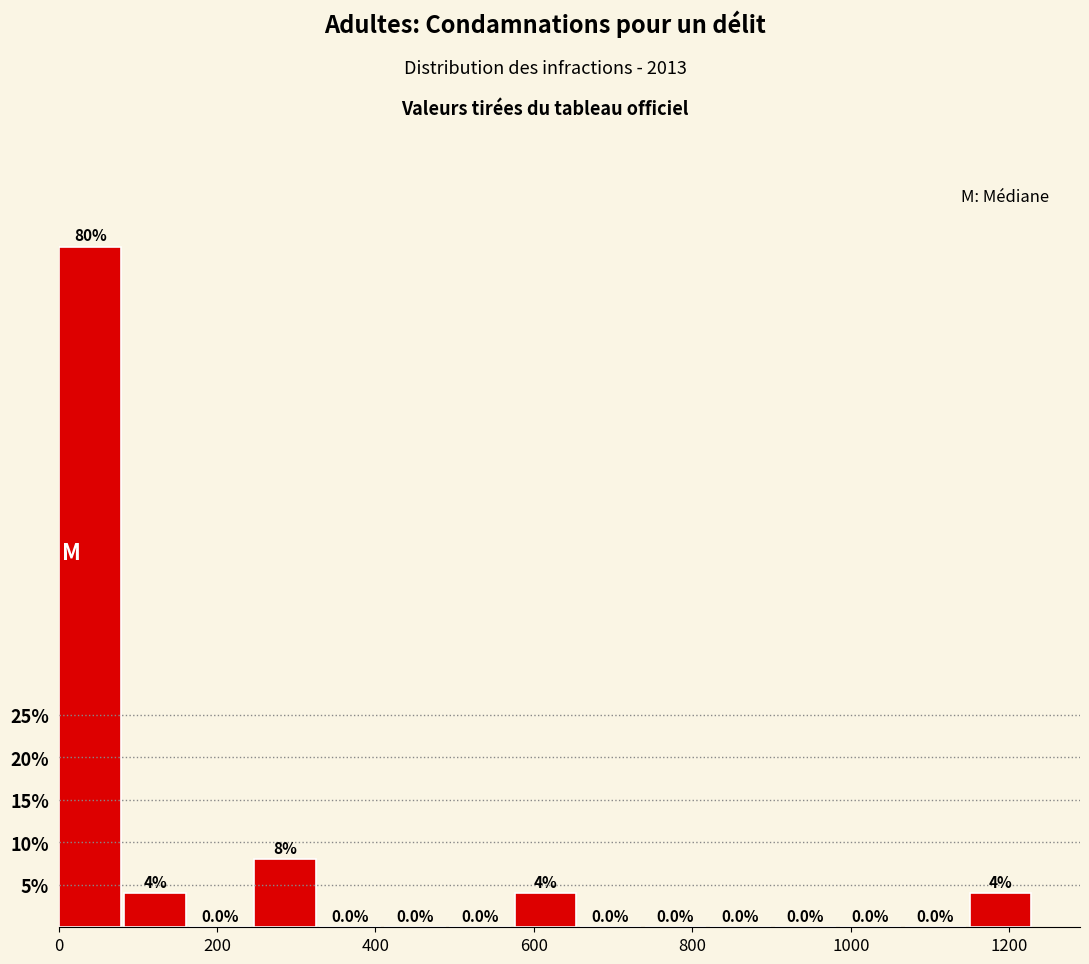

Reading left to right, transcribe this chart: for each bar, give the range it covers on the x-axis and its height. The bar edges are not printed on the chart, so give them approximately, as read against the axis.

0 to 80: 80.0
80 to 160: 4.0
160 to 240: 0.0
240 to 320: 8.0
320 to 420: 0.0
420 to 500: 0.0
500 to 580: 0.0
580 to 660: 4.0
660 to 740: 0.0
740 to 820: 0.0
820 to 900: 0.0
900 to 980: 0.0
980 to 1060: 0.0
1060 to 1140: 0.0
1140 to 1240: 4.0